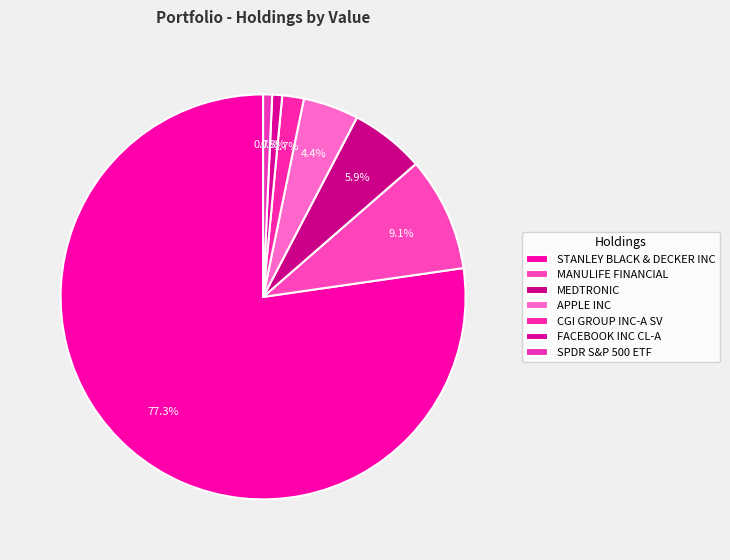

To the nearest percent, what is the average slice percentage?

14%